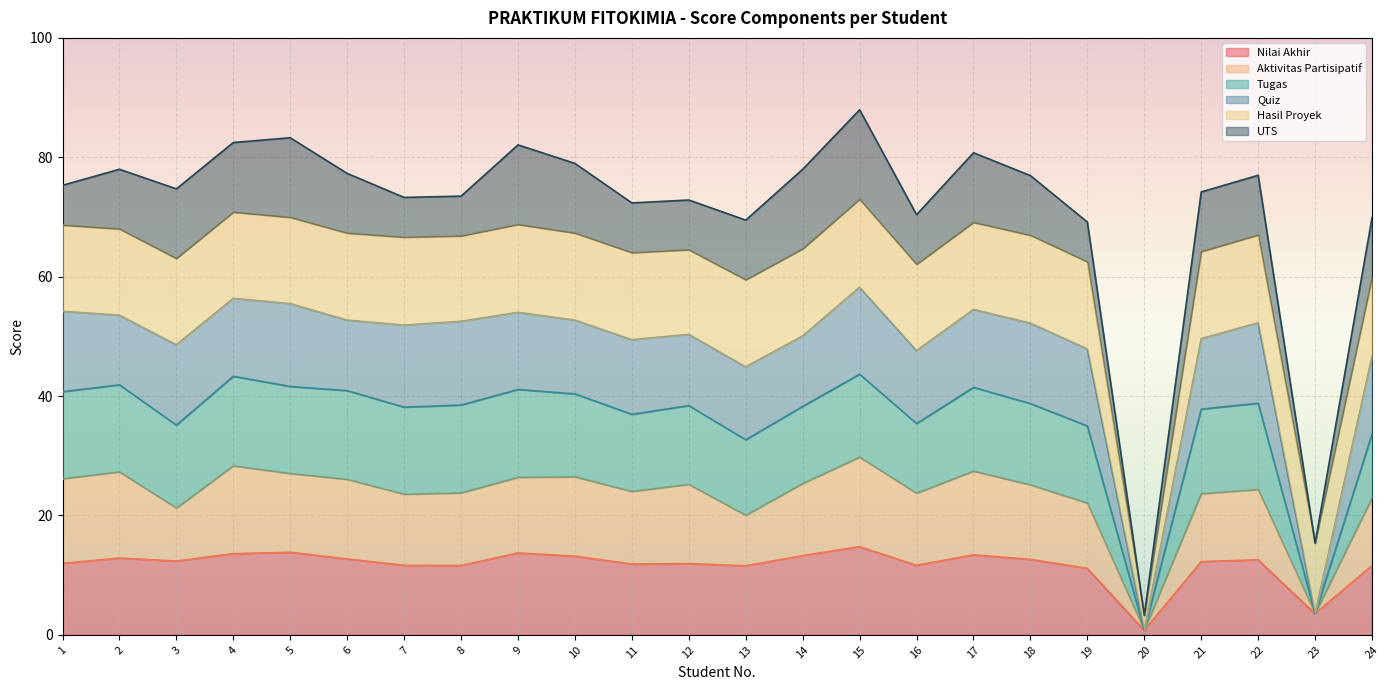

What is the total value across all series at 13?

69.5